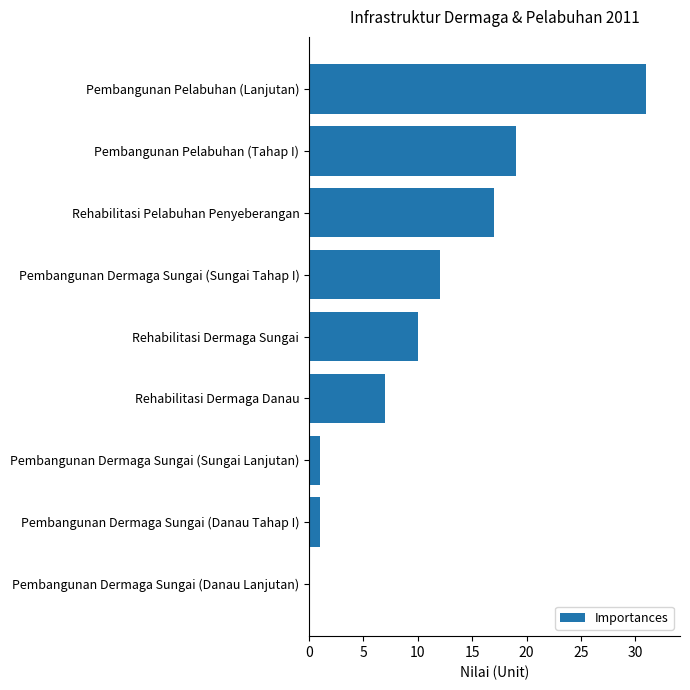

Which category has the highest value across all series?

Pembangunan Pelabuhan (Lanjutan)